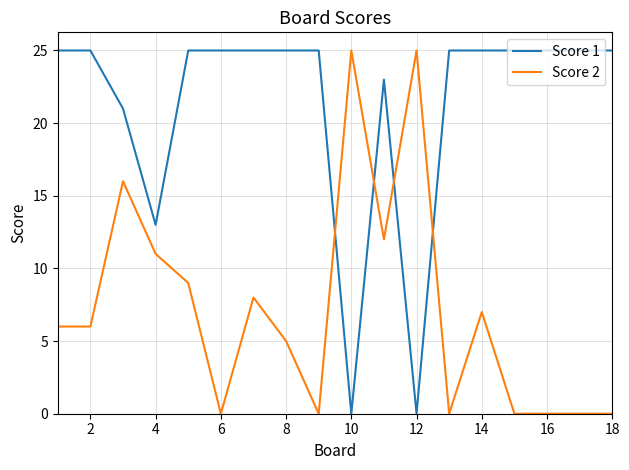

At how many categories does at least one series exceed 5?

18